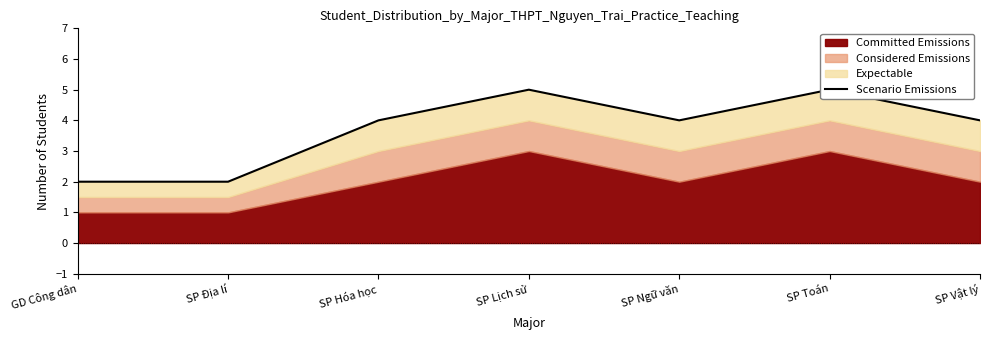

How many categories are shown in the chart?

7